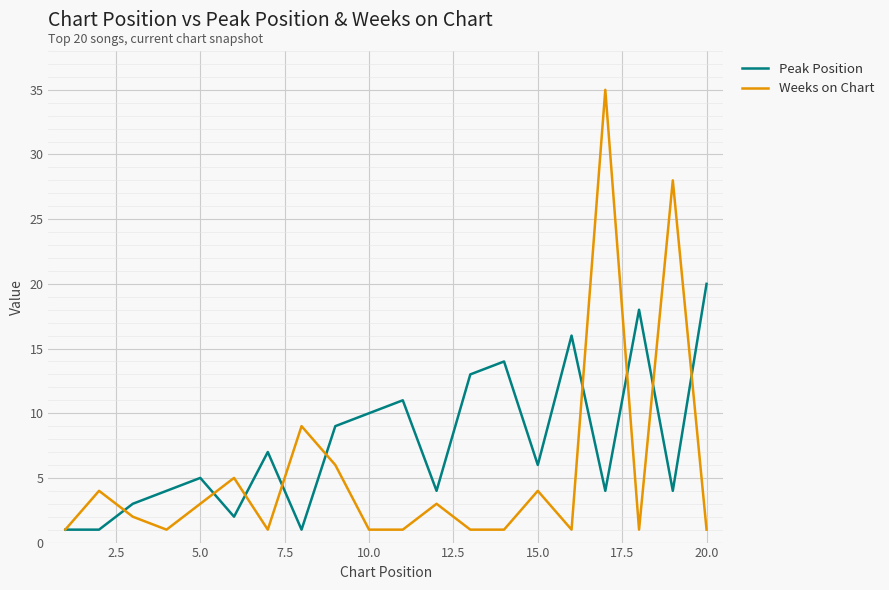

What is the lowest value of the Weeks on Chart series?

1